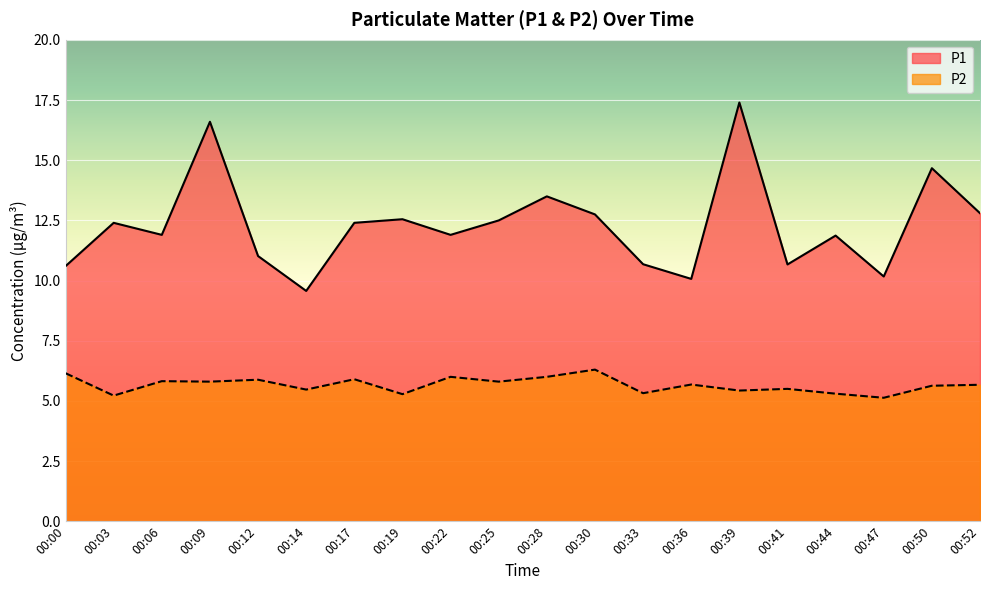

What is the sum of all P1 values?

246.0